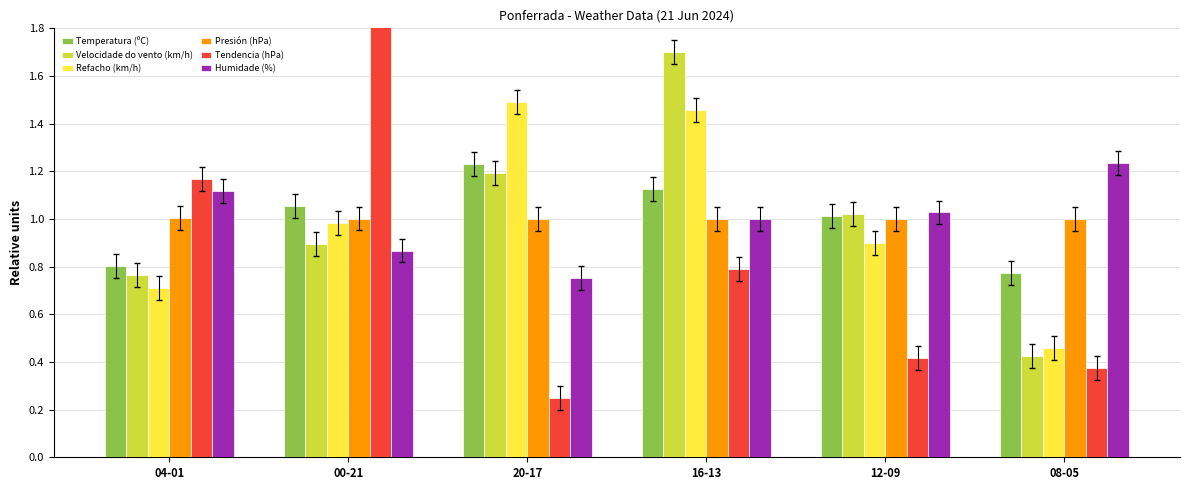

Which series has the largest total across all categories?

Presión (hPa)